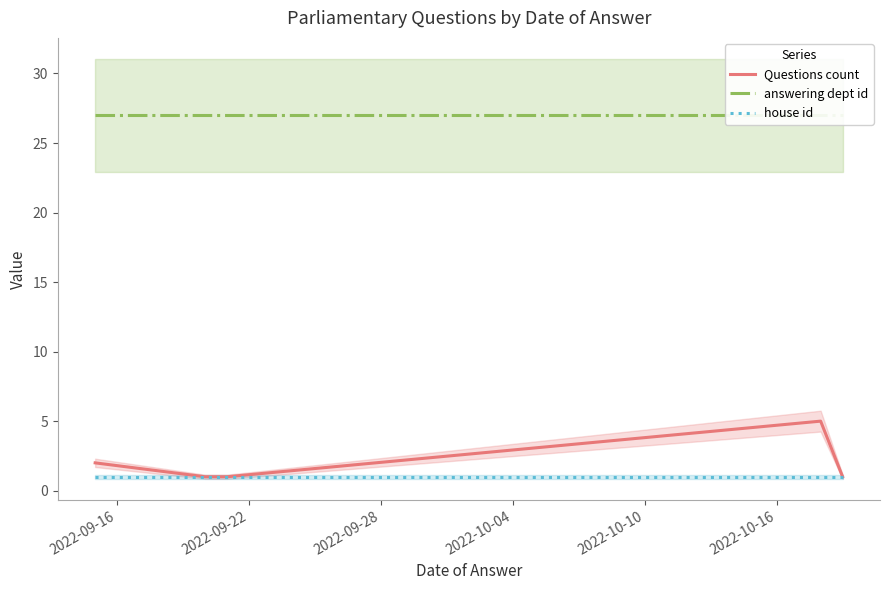

What is the value of the answering dept id point at the 1st from the left?

27